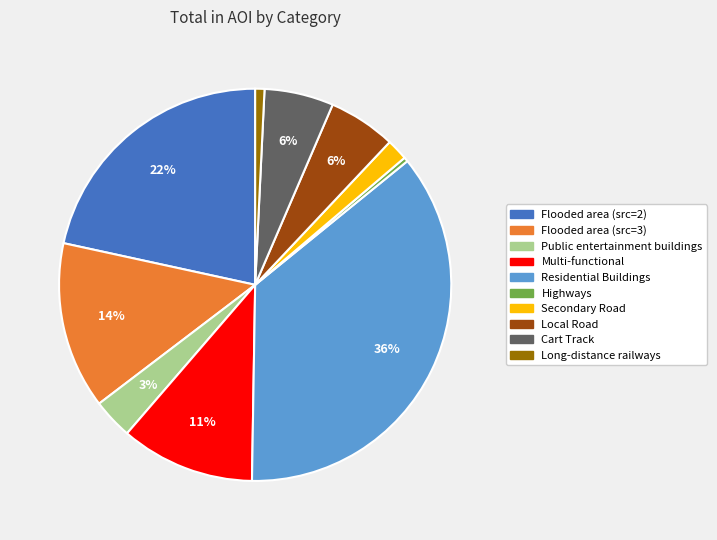

To the nearest percent, what is the average slice percentage?

10%